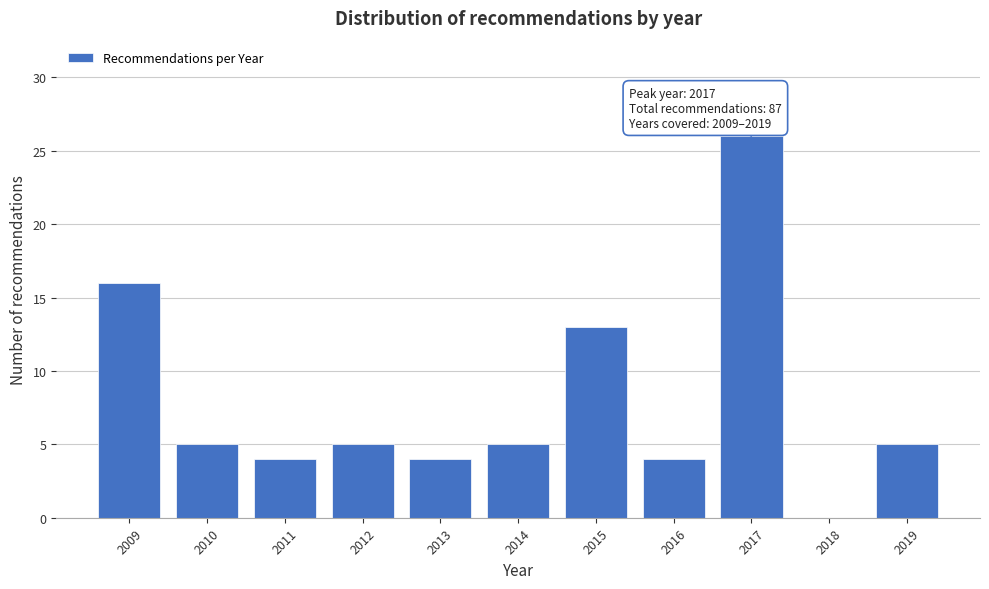

Reading right to left, extract all data points from this chart.

2019=5	2018=0	2017=26	2016=4	2015=13	2014=5	2013=4	2012=5	2011=4	2010=5	2009=16